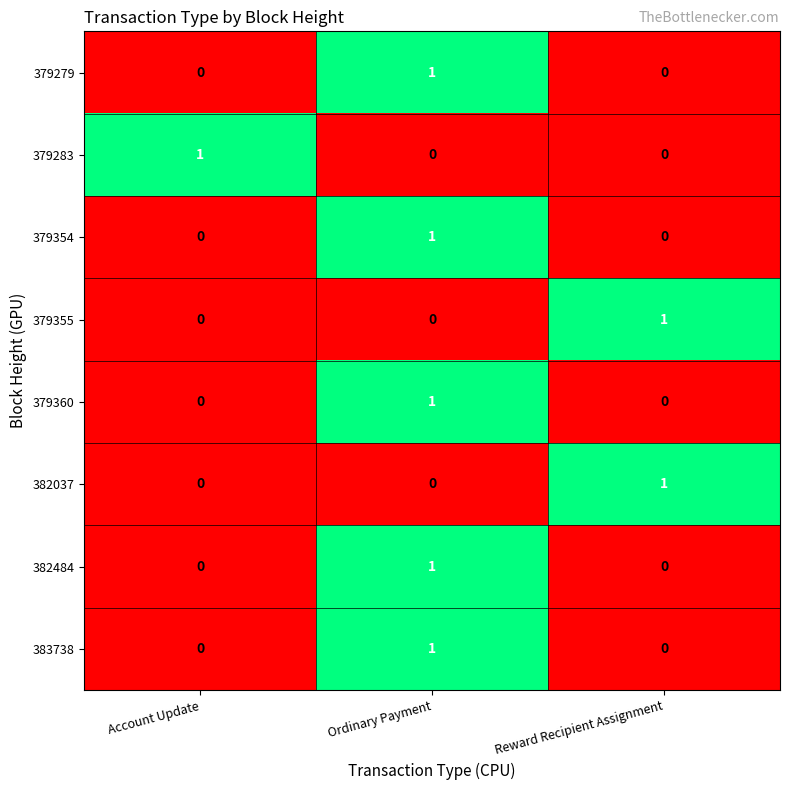

Reading left to right, extract all data points from this chart.

379279: 0	1	0
379283: 1	0	0
379354: 0	1	0
379355: 0	0	1
379360: 0	1	0
382037: 0	0	1
382484: 0	1	0
383738: 0	1	0